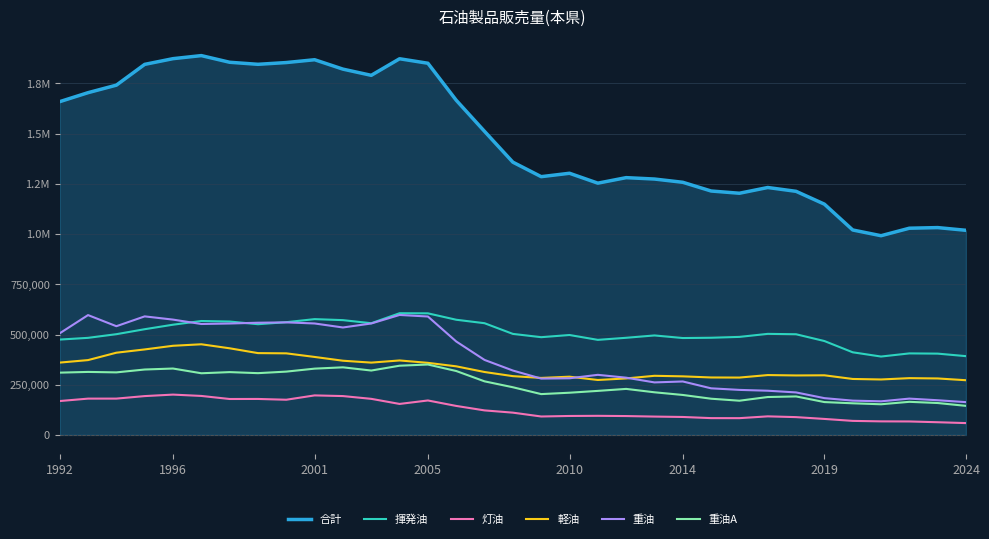

True or false: 軽油 and 灯油 intersect in this chart.

False